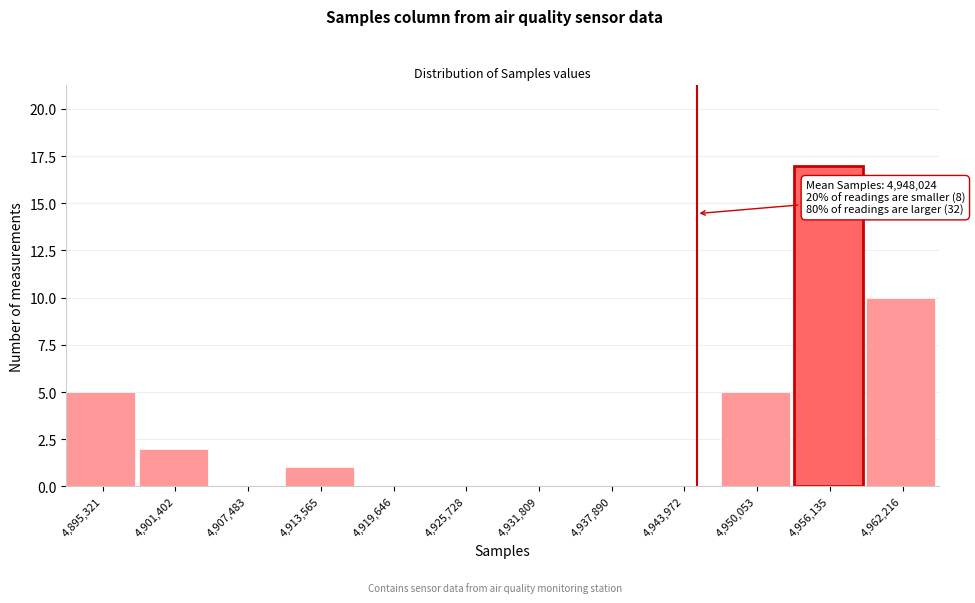

Reading left to right, what are all the values shown in this chart?

4,895,321=5	4,901,402=2	4,907,483=0	4,913,565=1	4,919,646=0	4,925,728=0	4,931,809=0	4,937,890=0	4,943,972=0	4,950,053=5	4,956,135=17	4,962,216=10